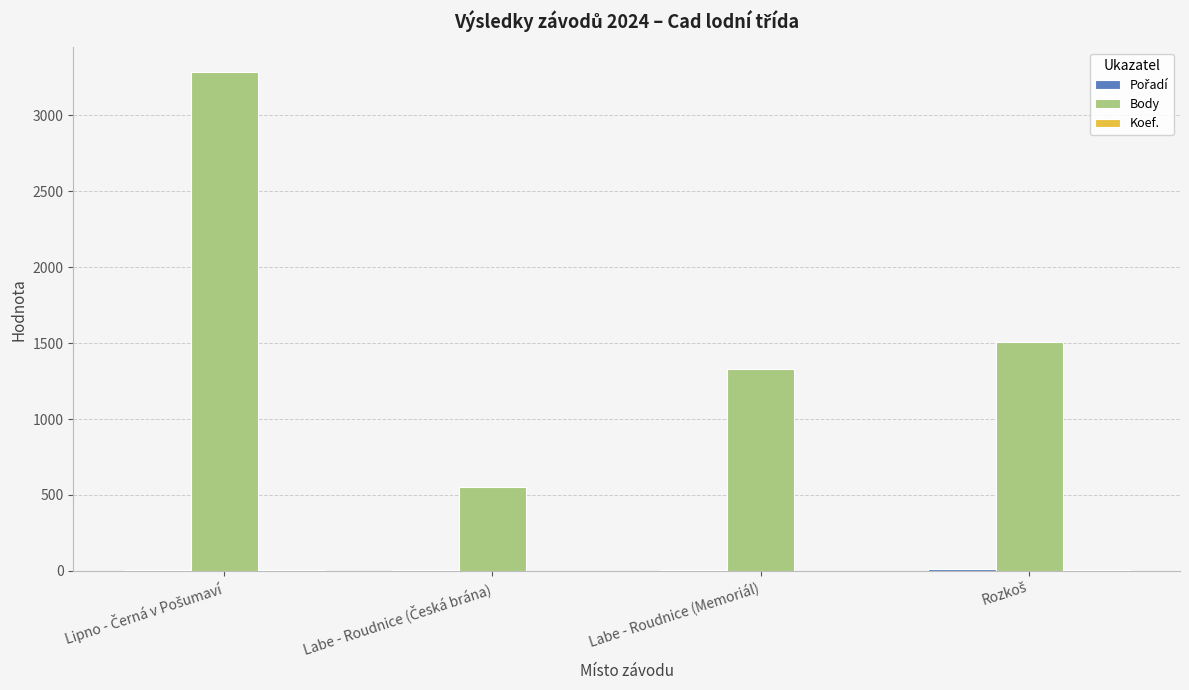

The value of Body at Labe - Roudnice (Memoriál) is 1331. True or false?

True